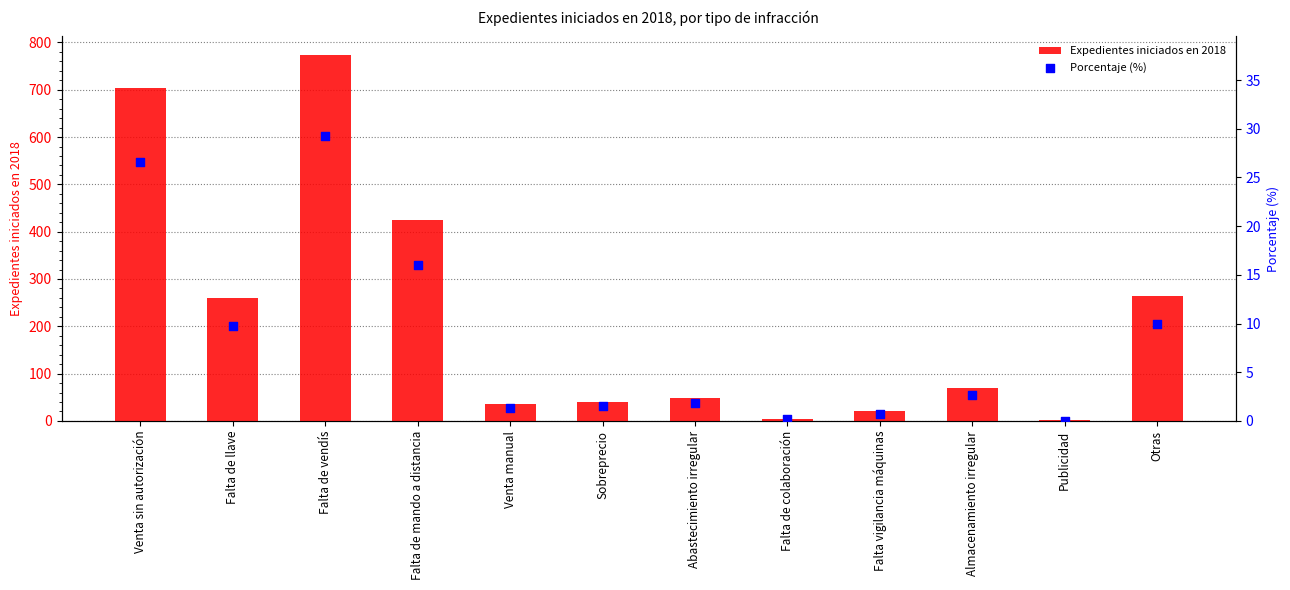

Which series reaches the minimum Y coordinate?

Porcentaje (%)